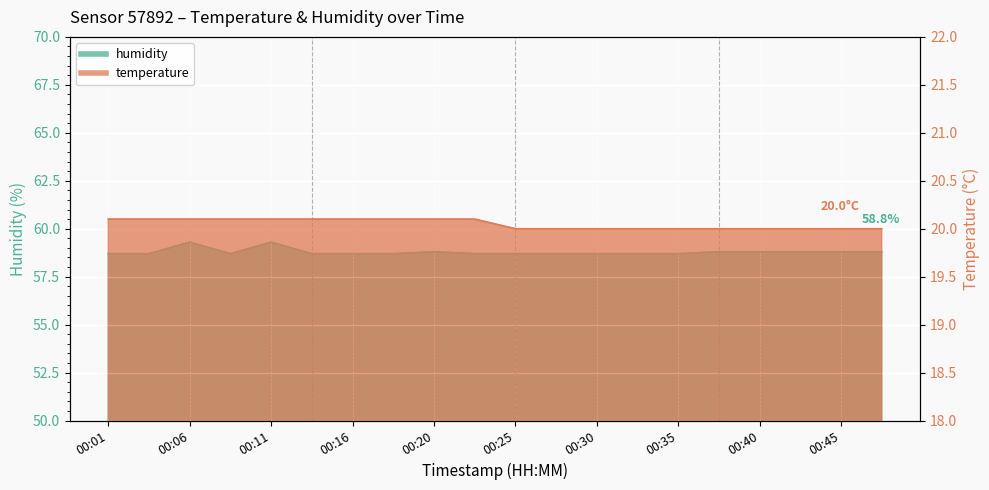

The humidity series shows 82.8 at 00:35. True or false?

False